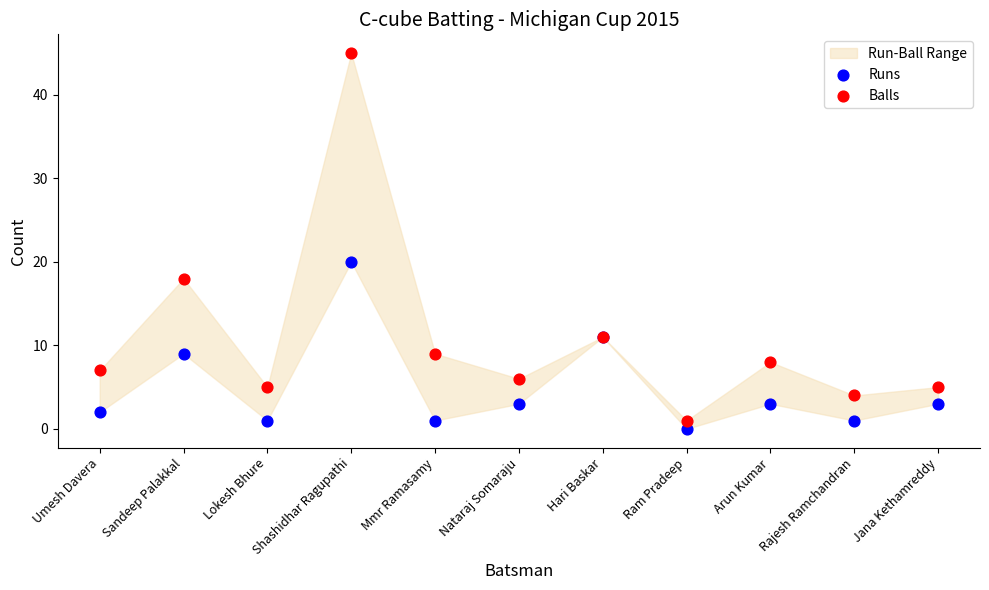

Which series reaches the maximum Y coordinate?

Balls